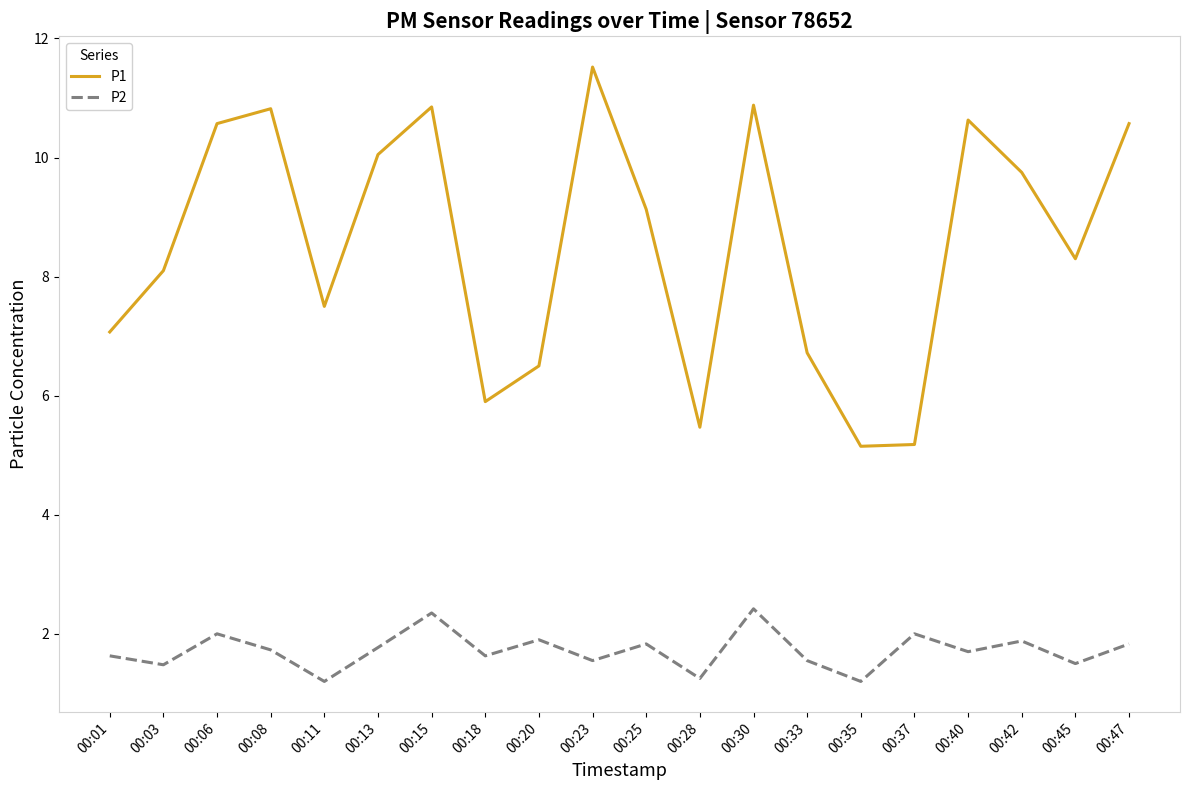

The P1 series shows 10.1 at 00:13. True or false?

True